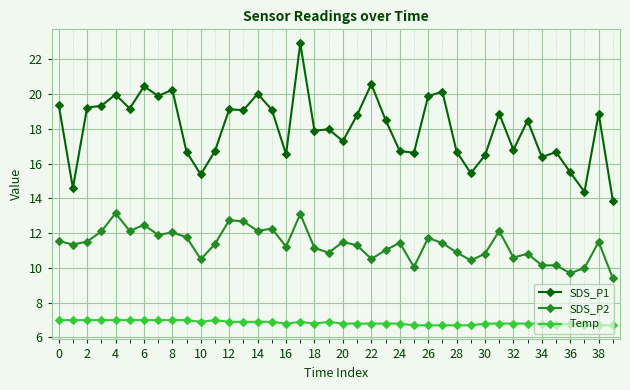

What is the value of the Temp point at the 36th from the left?

6.7